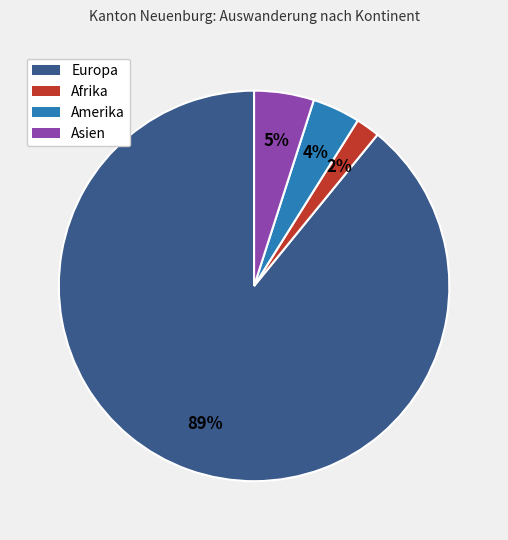

Is there a majority slice in this chart?

Yes